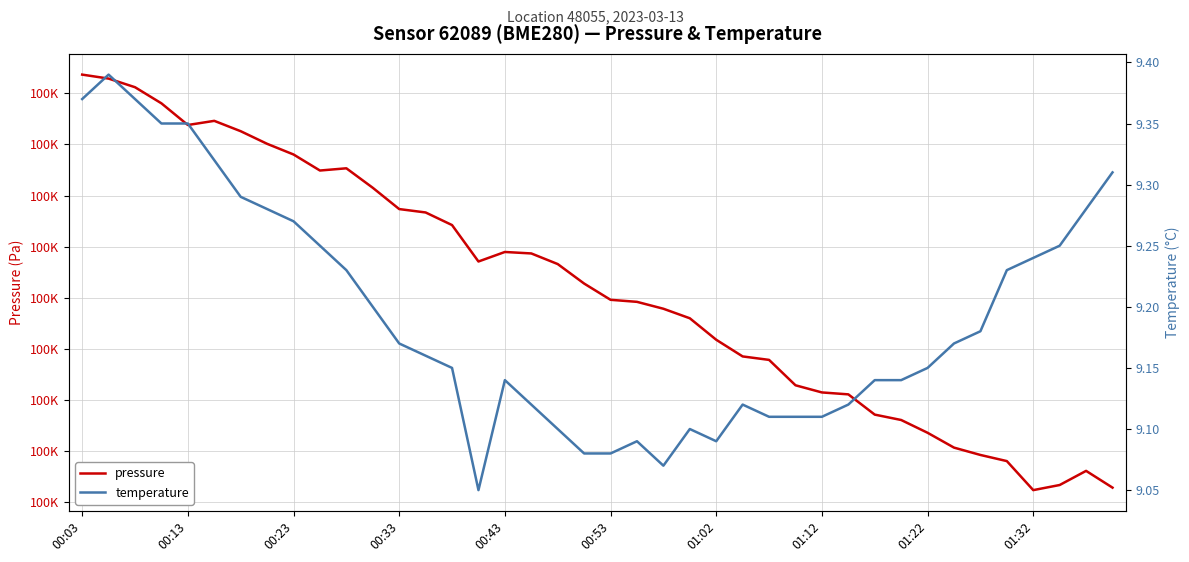

Where is temperature nearest to the value 9?

15